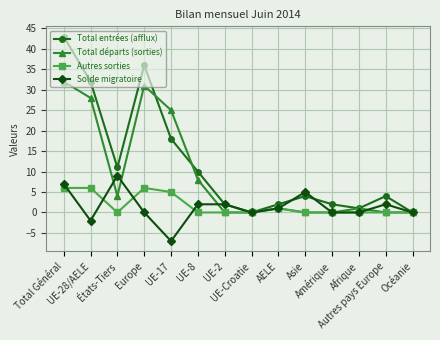

How many data points does each series have?

14